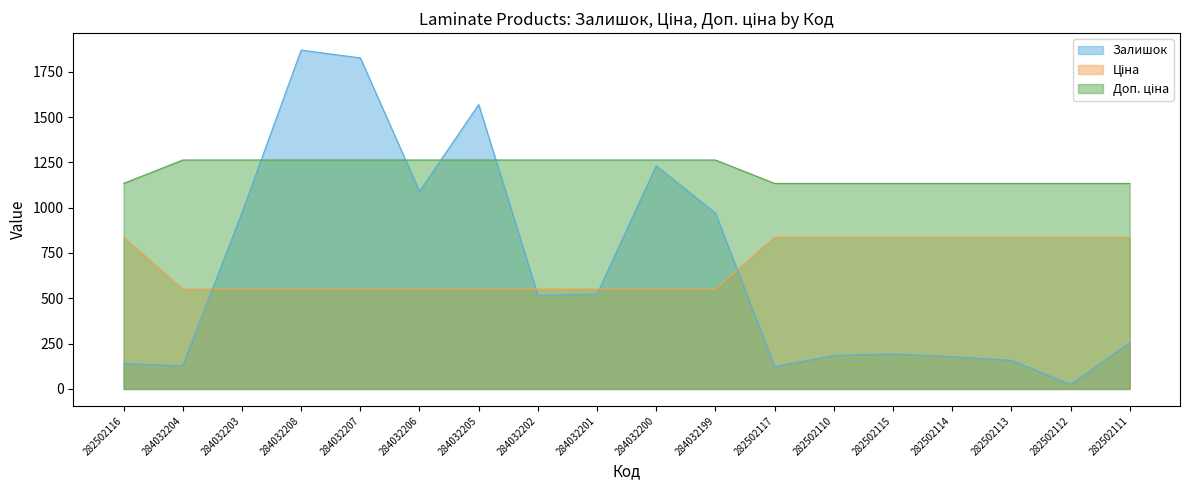

What is the label of the 9th point from the right?

284032200